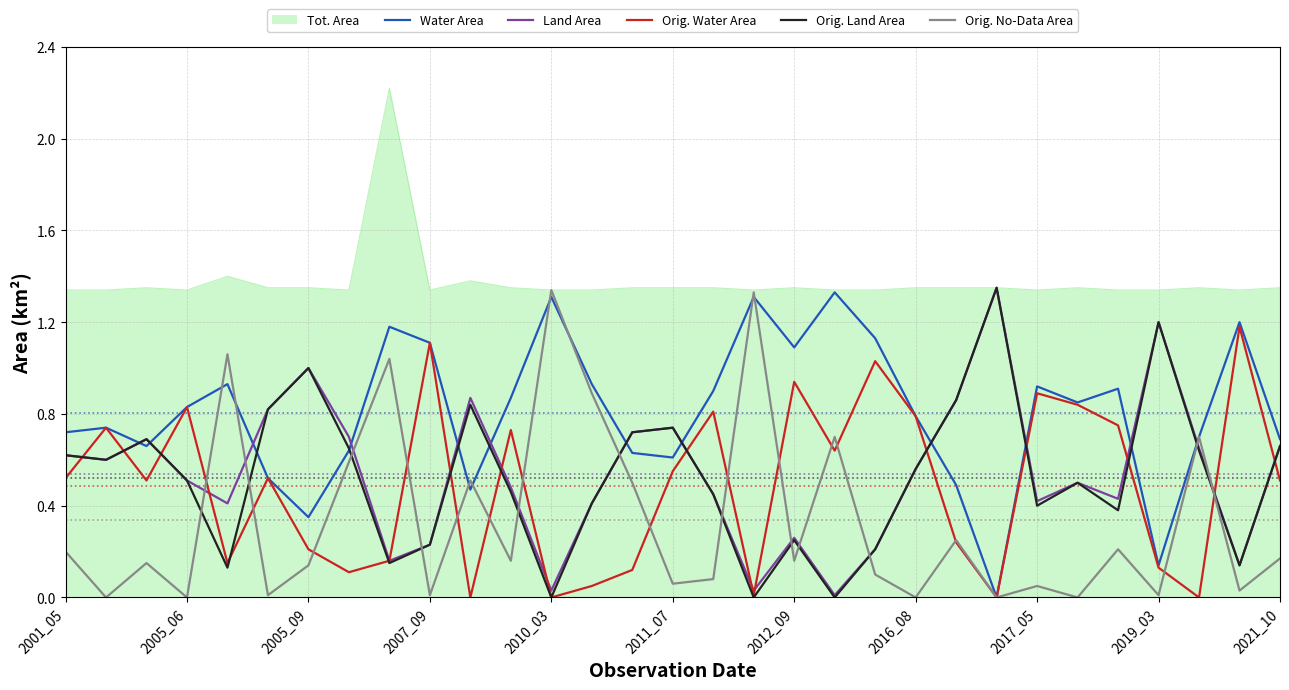

True or false: Water Area has more than 0 interior local peaks.

True